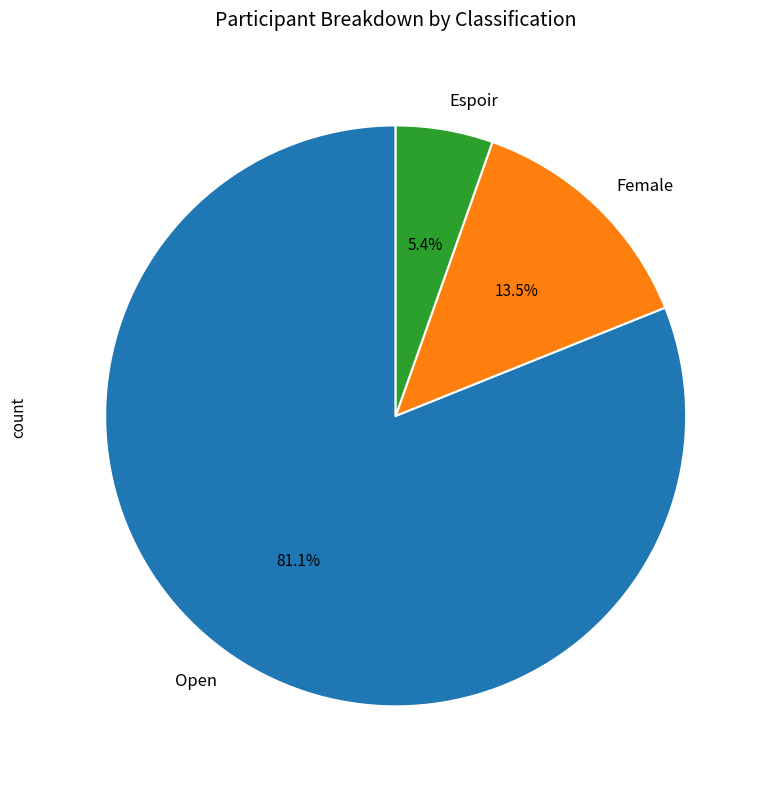

Which slice is the largest?

Open